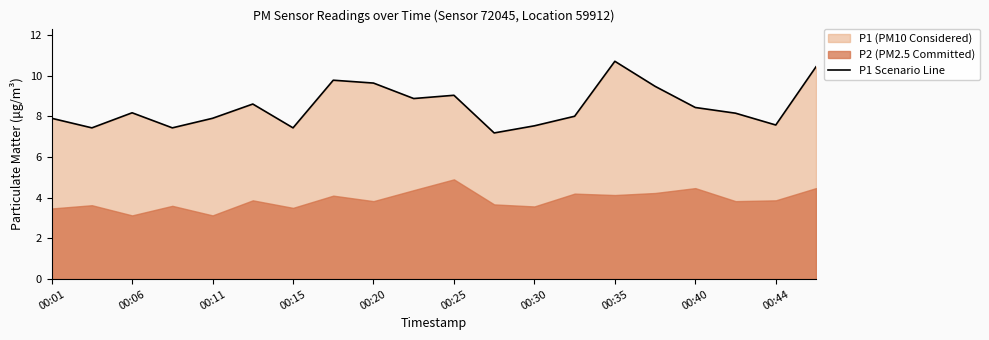

What is the value of the 12th point from the left?

7.2